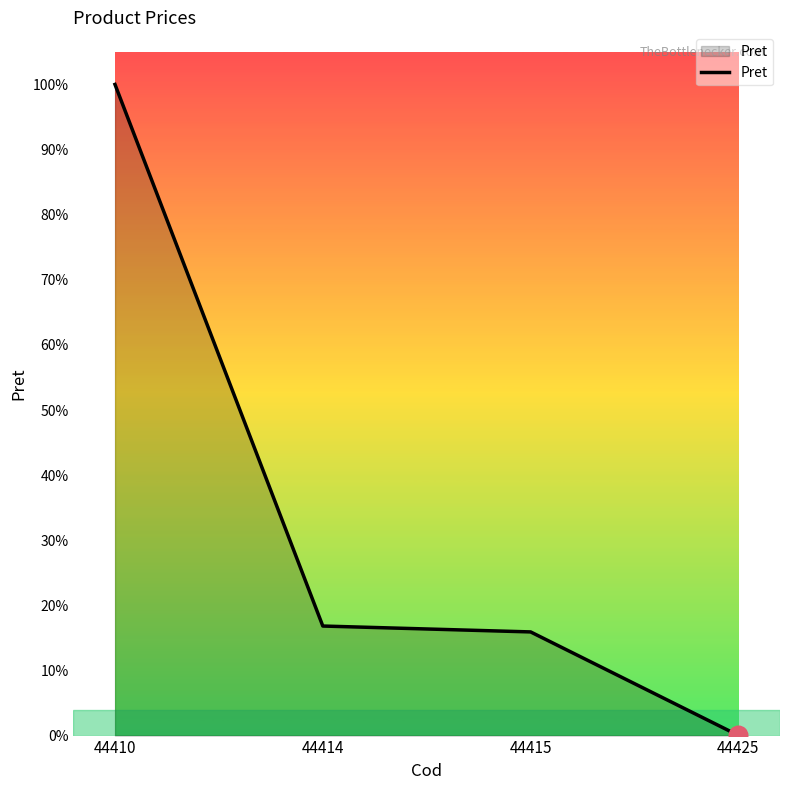

Is this an area chart (filled region under the line)?

Yes